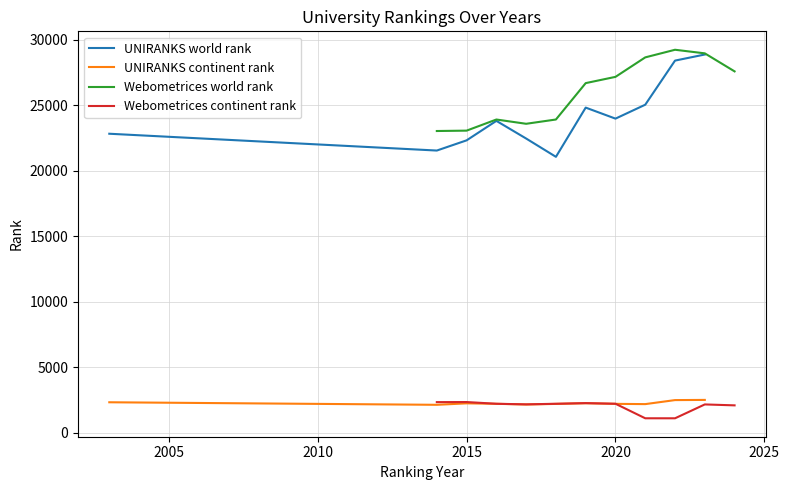

True or false: Webometrices continent rank and Webometrices world rank cross at least once.

False